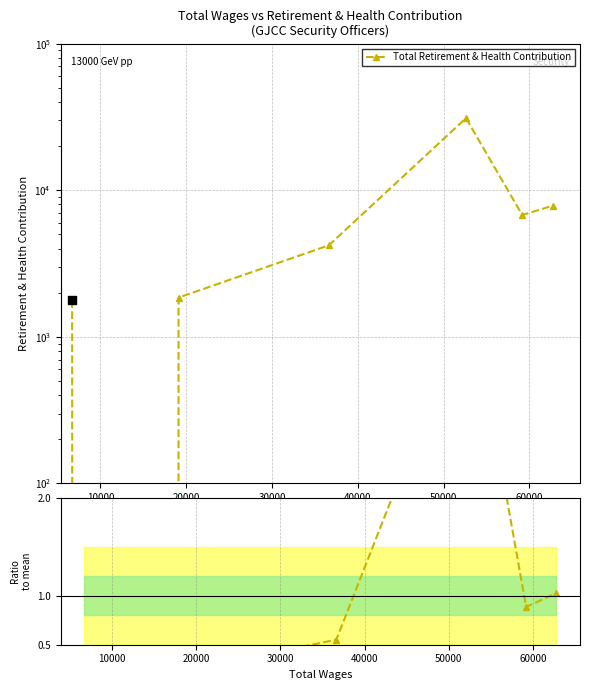

What is the total value across all series at 20000?

1853.2